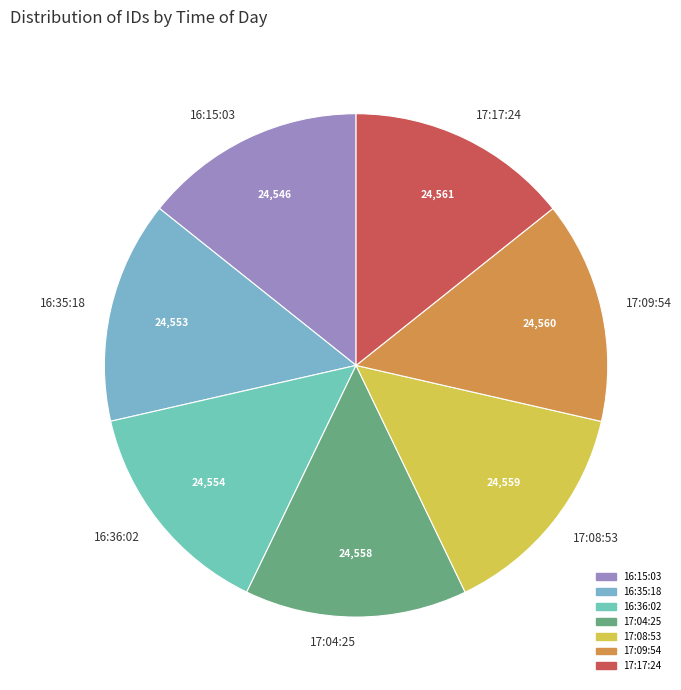

What is the ratio of the value at 17:17:24 to the value at 16:36:02?

1.0